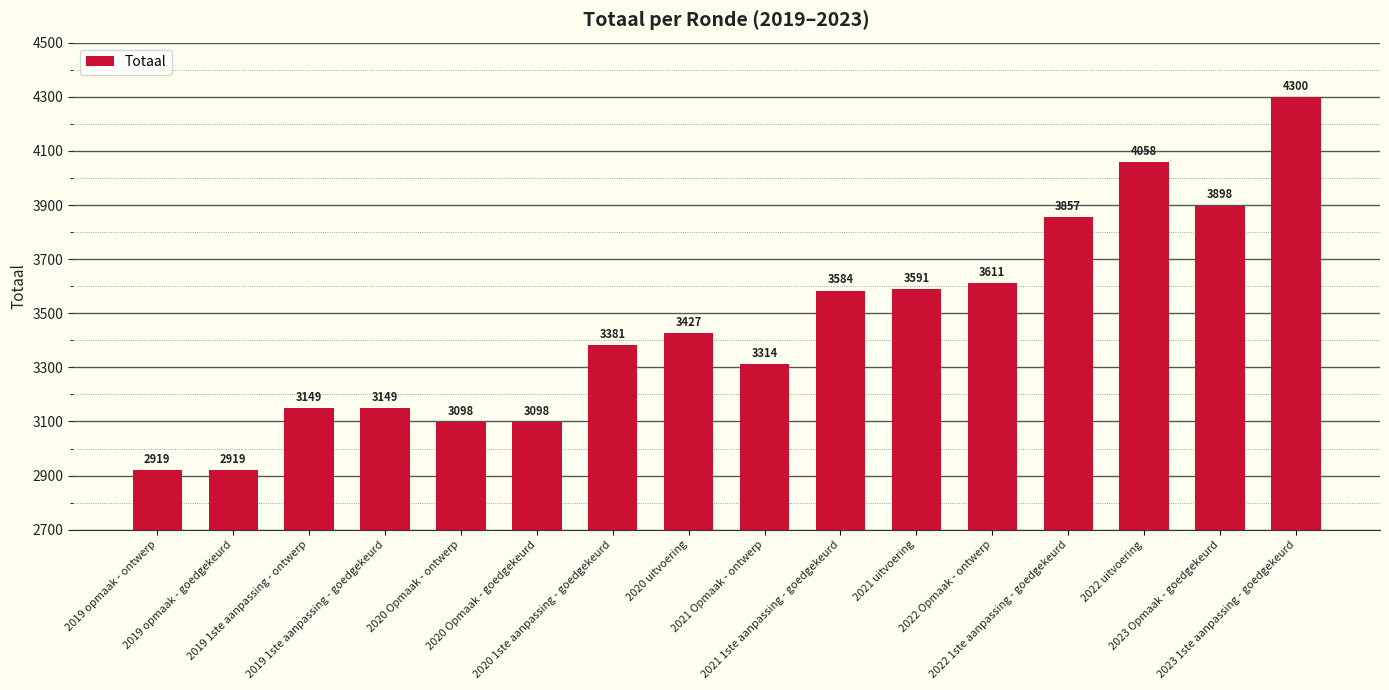

What is the value of the 10th bar from the left?

3584